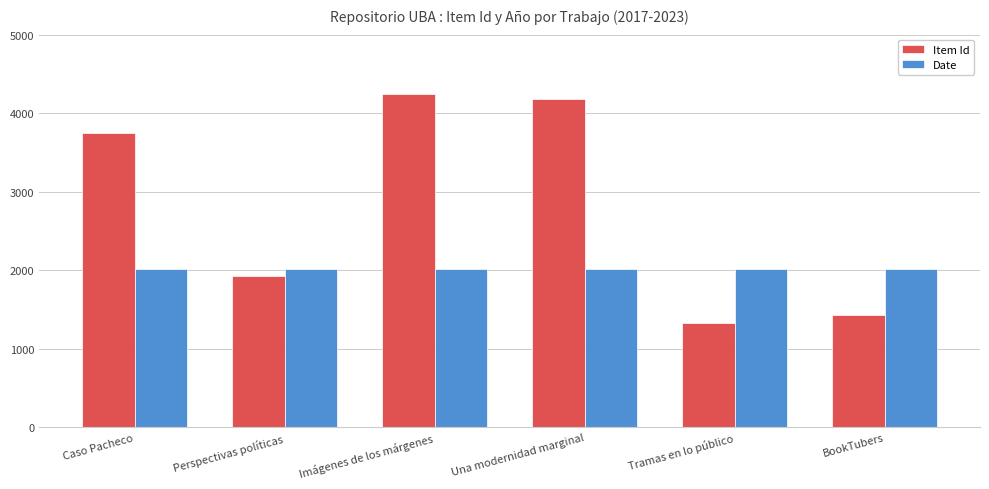

What is the label of the 6th bar from the right?

Caso Pacheco